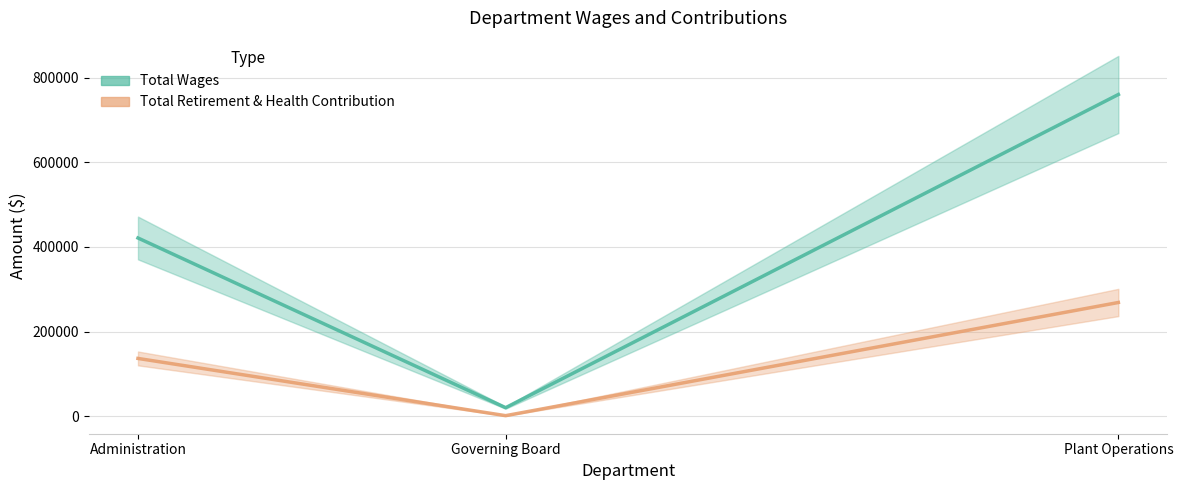

What is the difference between the highest and lowest values at Plant Operations?

491287